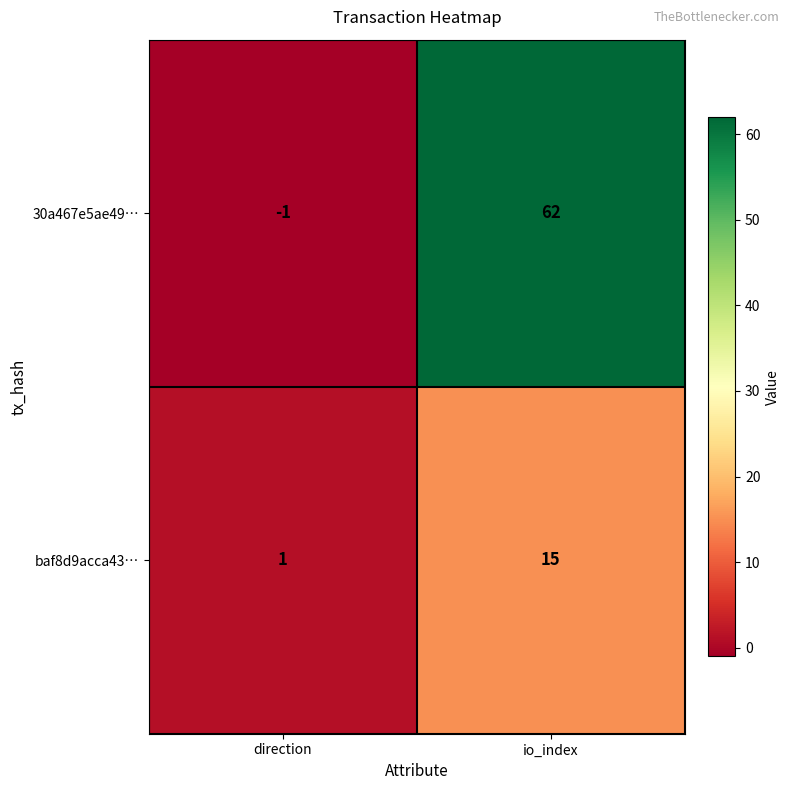

Rank the series by their average value, from highest to lowest.

30a467e5ae49…, baf8d9acca43…